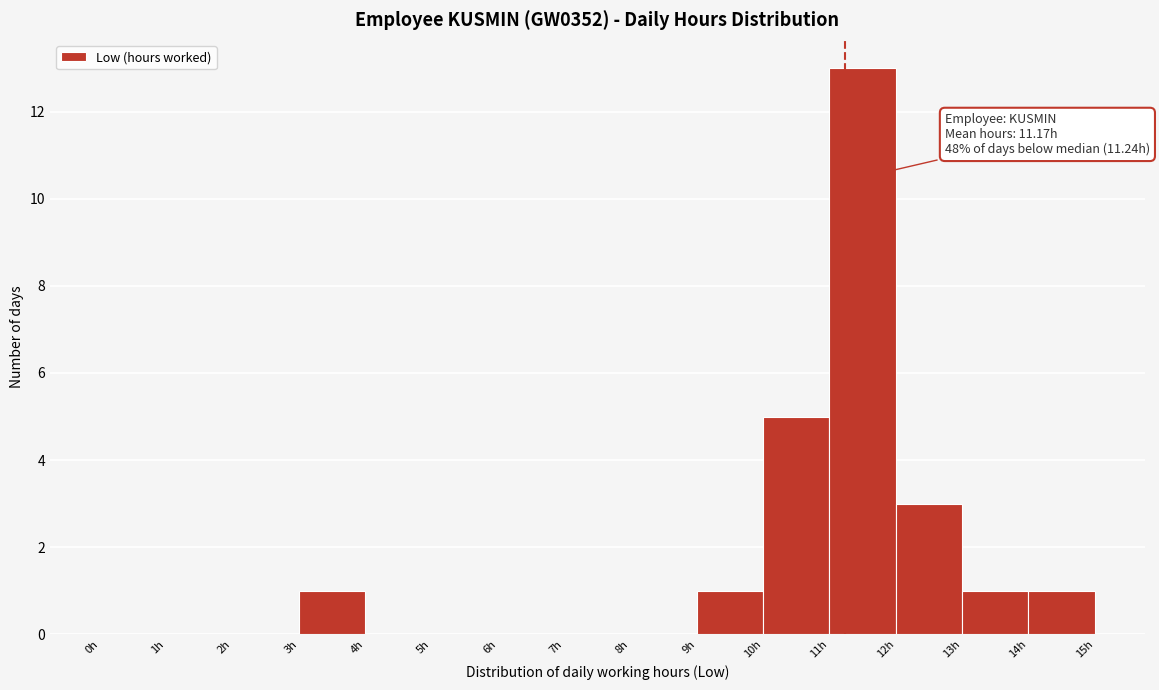

Which range on the x-axis has the tallest bar?

11 to 12